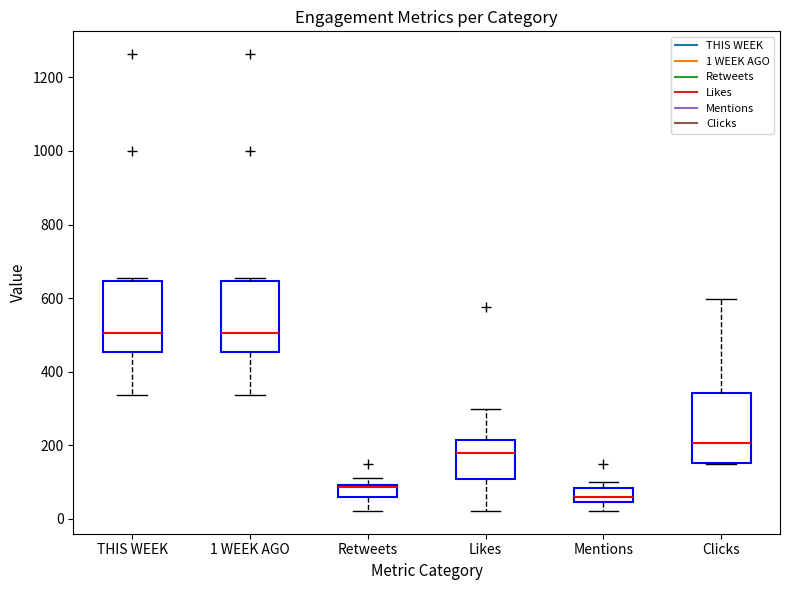

Reading left to right, read every box against the y-axis: the position of its median line, the range the box covers, and the ends of its whiskers. The values are not printed on the chart, so give them approximately, as read against the axis.

THIS WEEK: median 500, box 460 to 640, whiskers 340 to 660
1 WEEK AGO: median 500, box 460 to 640, whiskers 340 to 660
Retweets: median 80, box 60 to 100, whiskers 20 to 120
Likes: median 180, box 100 to 220, whiskers 20 to 300
Mentions: median 60, box 40 to 80, whiskers 20 to 100
Clicks: median 200, box 160 to 340, whiskers 160 to 600